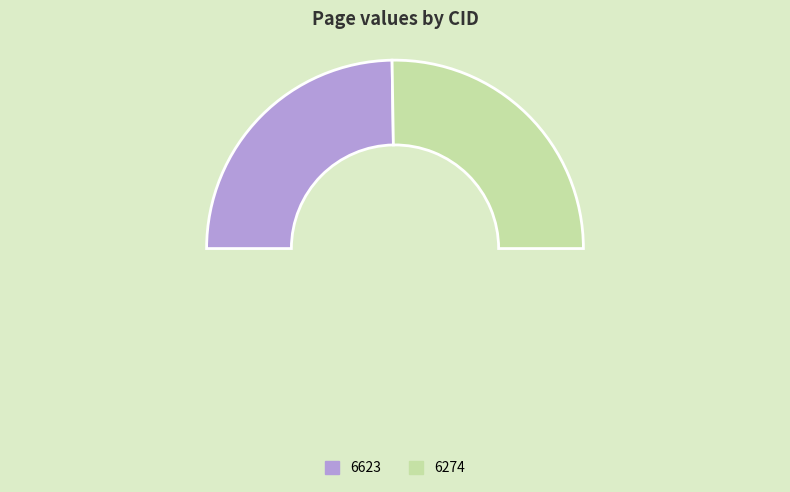

Rank the categories by value from lowest to highest.

6623, 6274